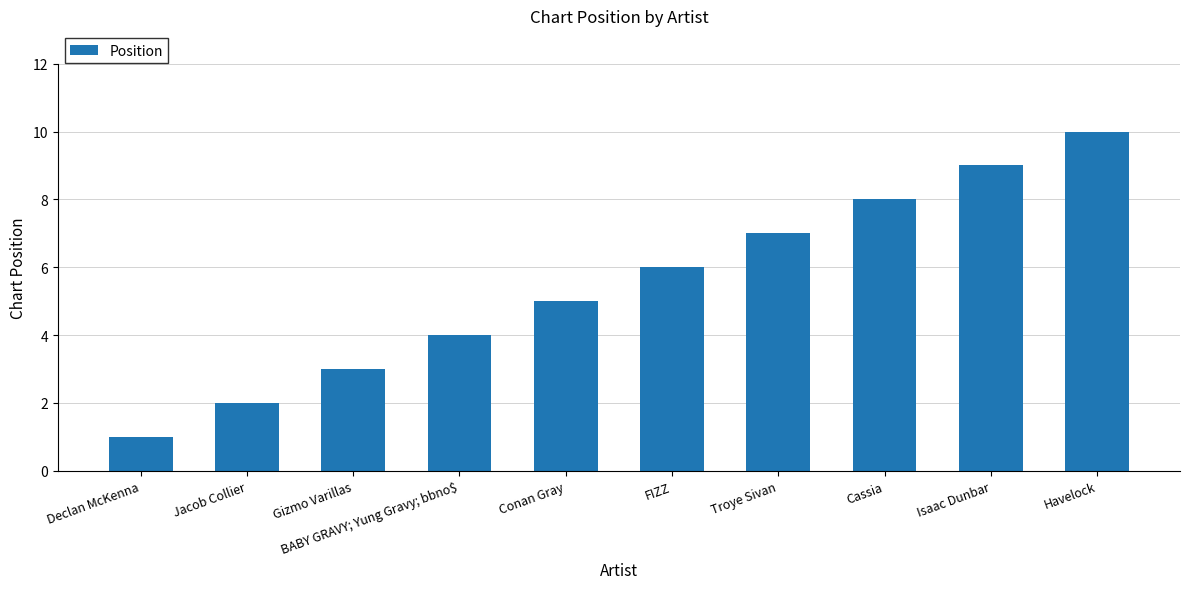

What is the difference between the maximum and second lowest values?

8